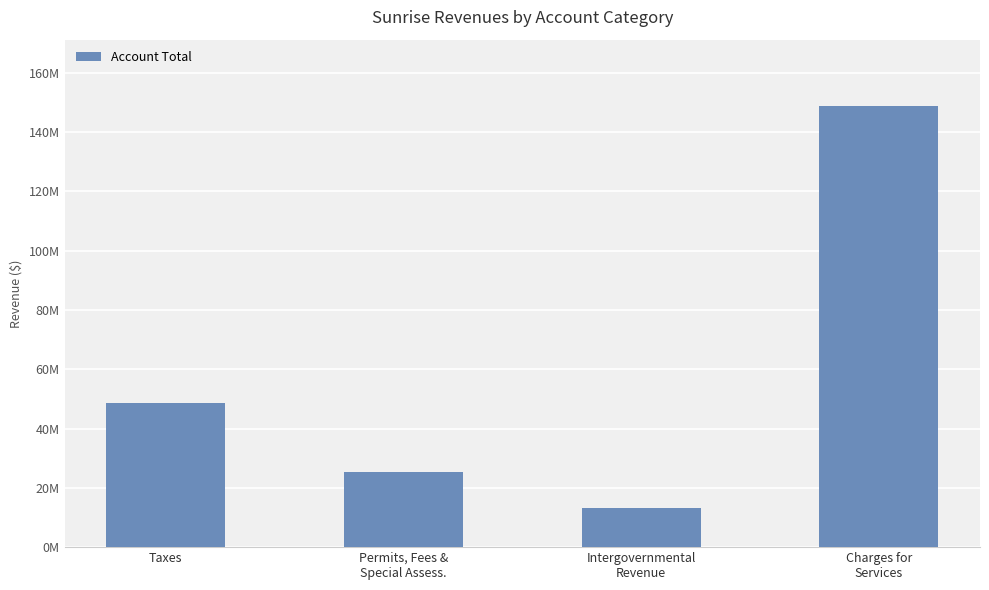

What is the sum of all values?

235781357